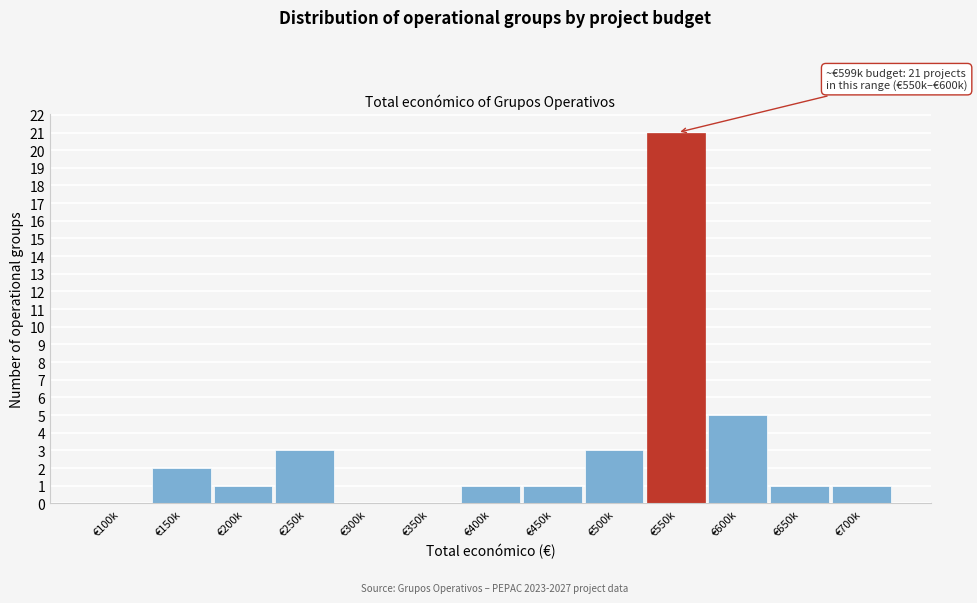

Reading left to right, what are all the values shown in this chart?

€100k=0	€150k=2	€200k=1	€250k=3	€300k=0	€350k=0	€400k=1	€450k=1	€500k=3	€550k=21	€600k=5	€650k=1	€700k=1